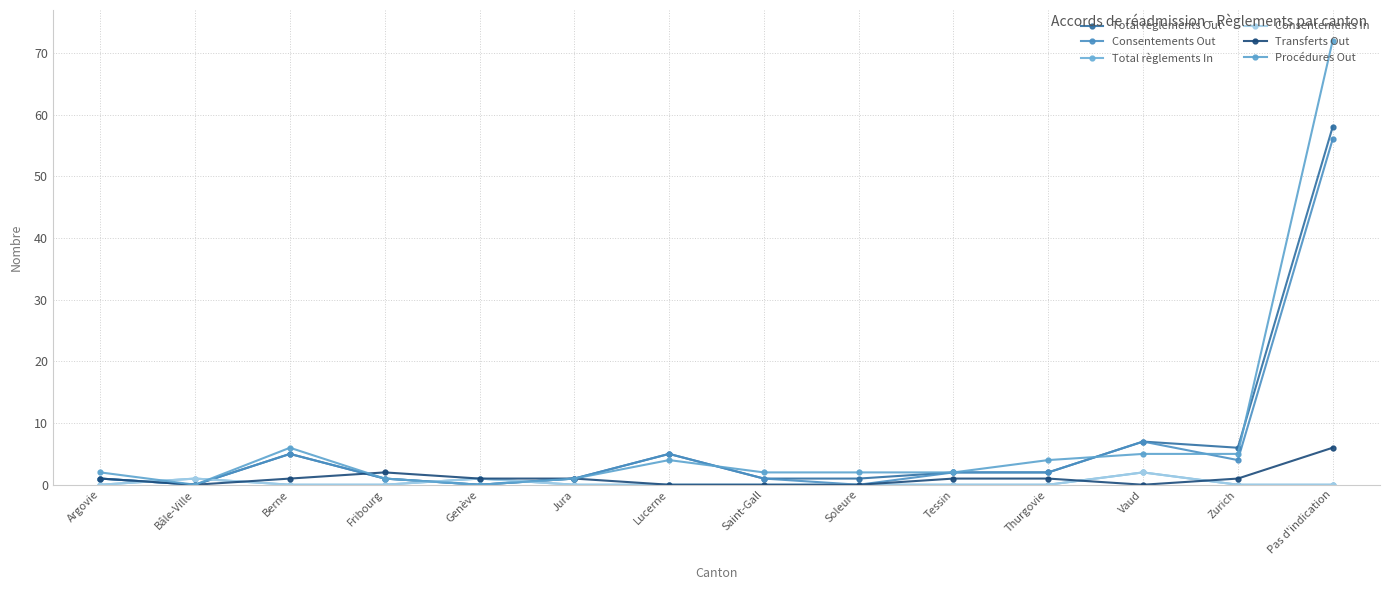

Where is the first local maximum for Consentements In?

Bâle-Ville